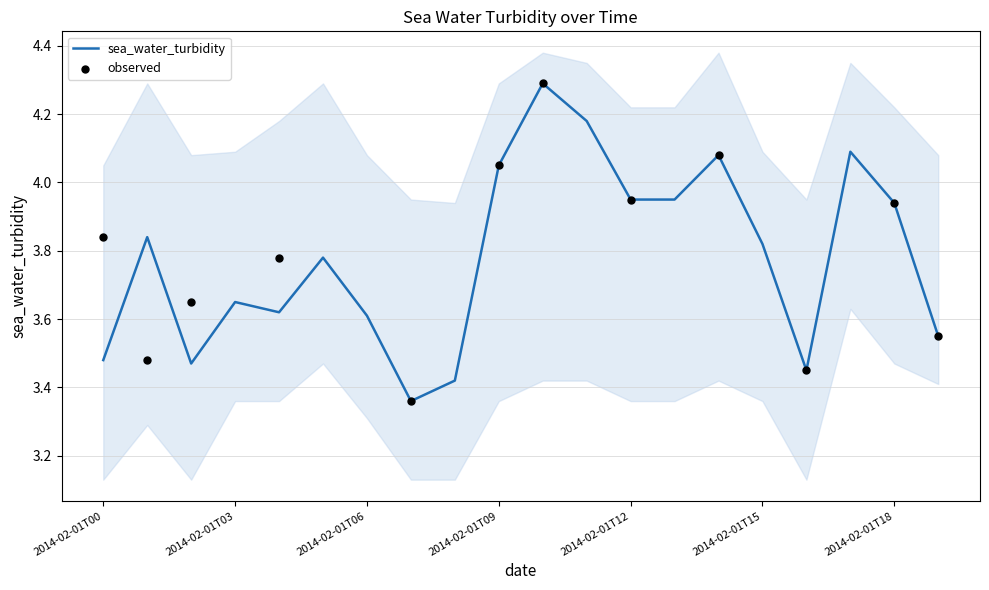

Which series contains the lowest Y value?

lower